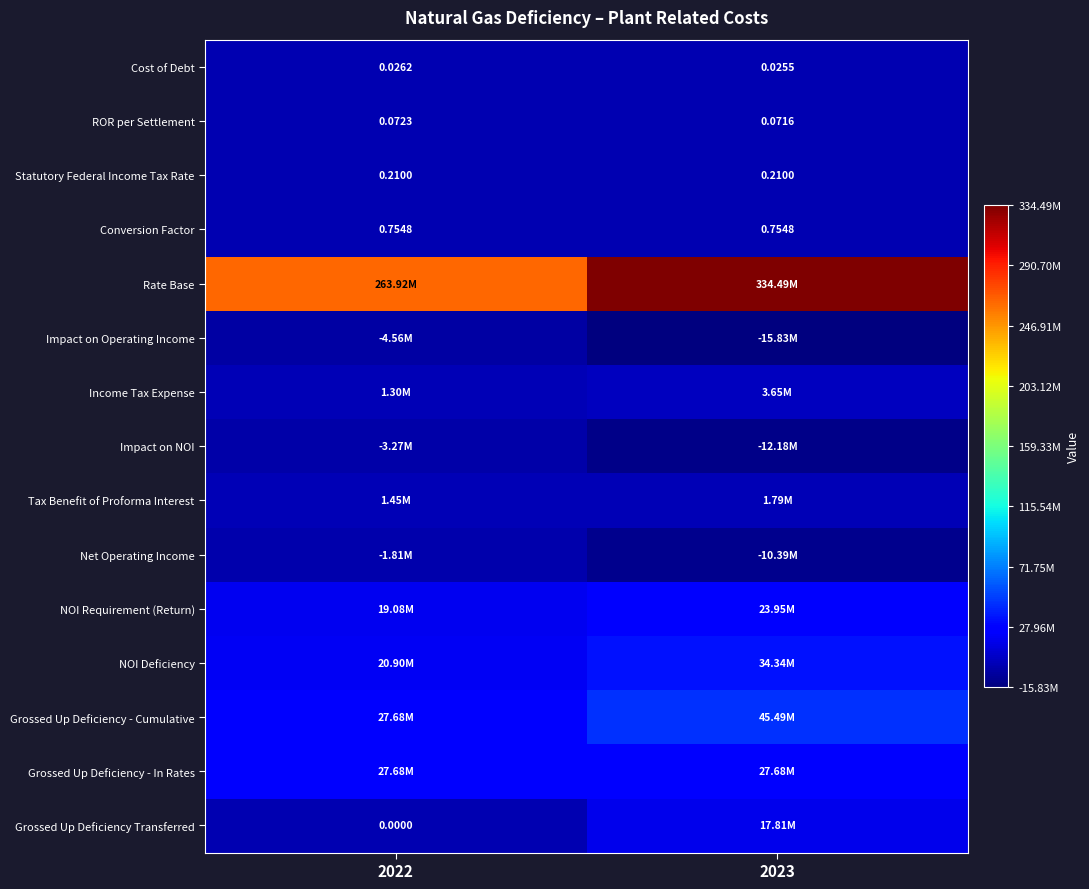

Is the value of Grossed Up Deficiency Transferred at 2022 greater than the value of Cost of Debt at 2022?

No